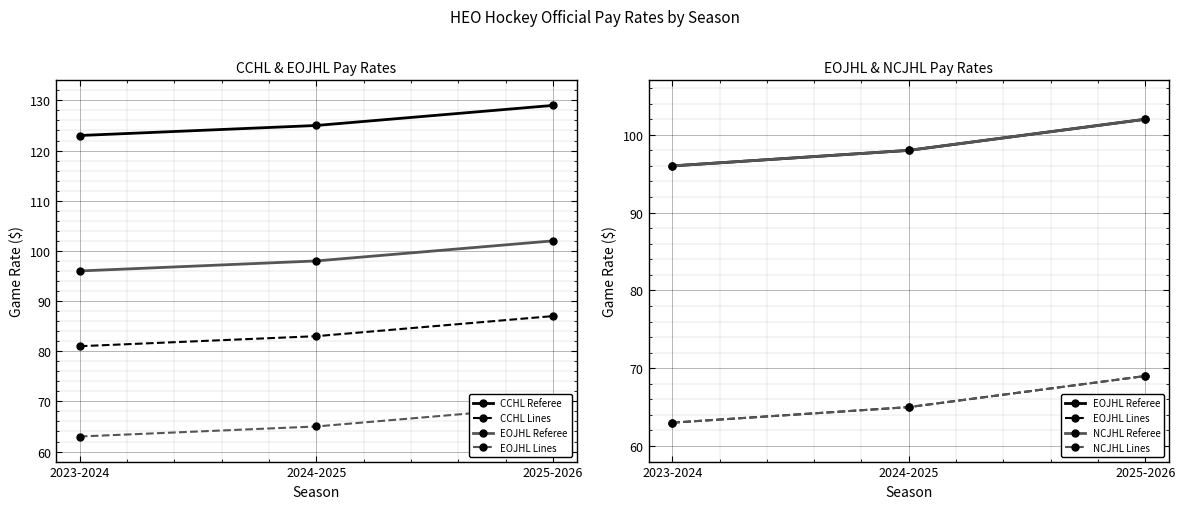

How many data points in NCJHL Lines are less than 65?

1